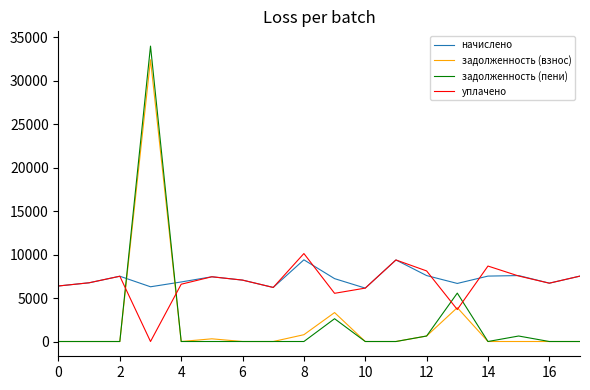

Which series ends up on top after the final intersection of задолженность (пени) and уплачено?

уплачено